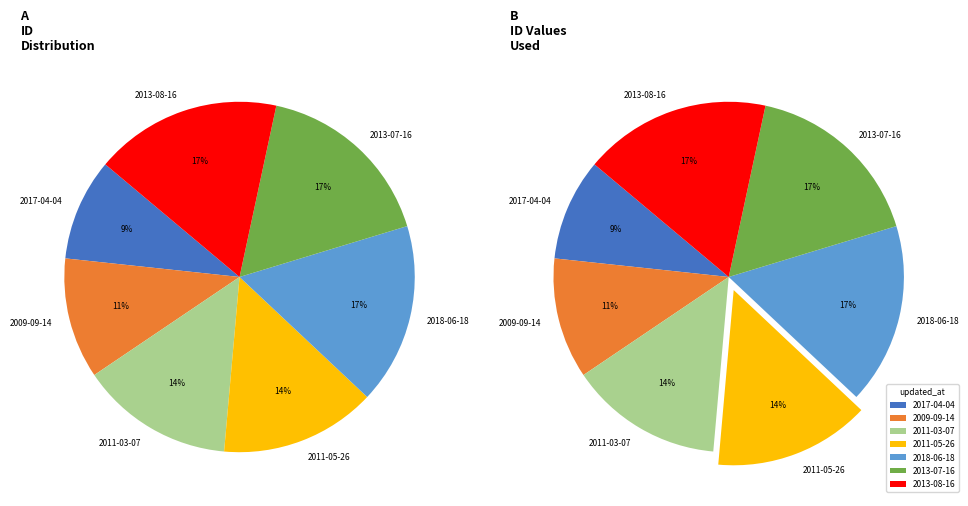

Does 2011-03-07 represent more than half of the total?

No